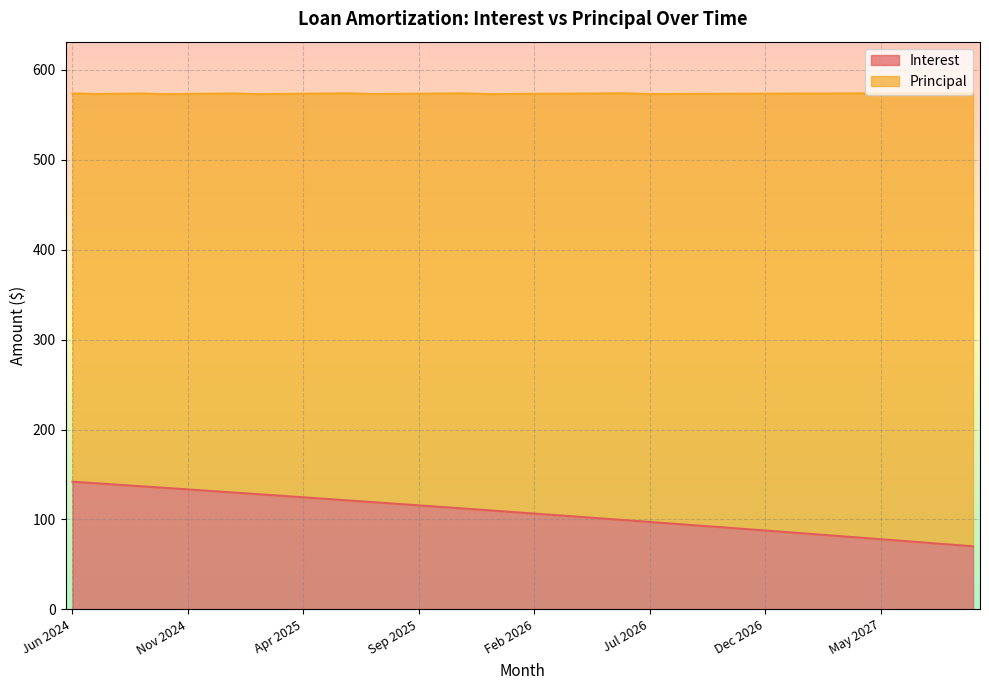

List the labels in order of value, largest first.

Jun 2024, Jul 2024, Aug 2024, Sep 2024, Oct 2024, Nov 2024, Dec 2024, Jan 2025, Feb 2025, Mar 2025, Apr 2025, May 2025, Jun 2025, Jul 2025, Aug 2025, Sep 2025, Oct 2025, Nov 2025, Dec 2025, Jan 2026, Feb 2026, Mar 2026, Apr 2026, May 2026, Jun 2026, Jul 2026, Aug 2026, Sep 2026, Oct 2026, Nov 2026, Dec 2026, Jan 2027, Feb 2027, Mar 2027, Apr 2027, May 2027, Jun 2027, Jul 2027, Aug 2027, Sep 2027